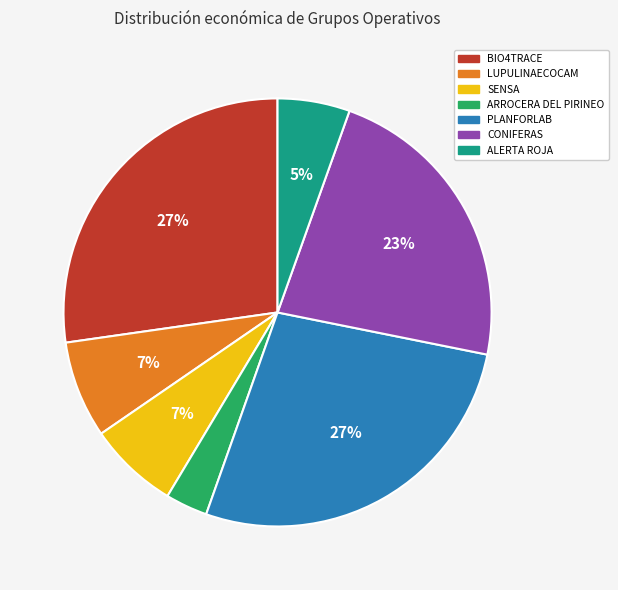

The CONIFERAS slice represents 36% of the pie. True or false?

False